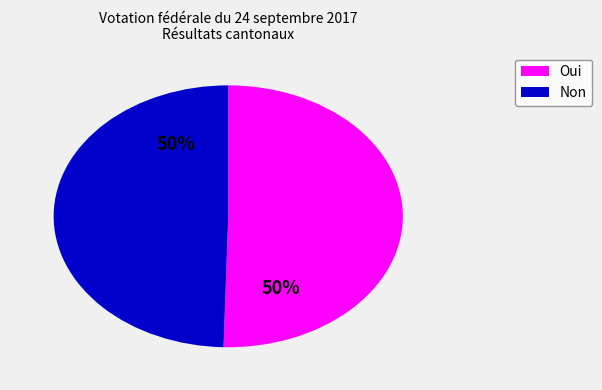

To the nearest percent, what portion does Oui represent?

50%